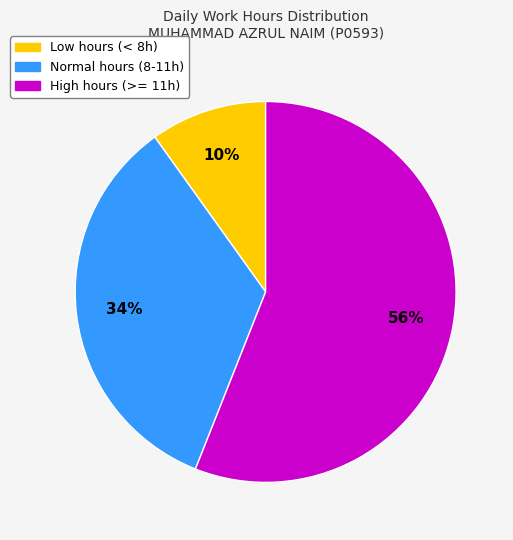

Does any single category account for the majority?

Yes